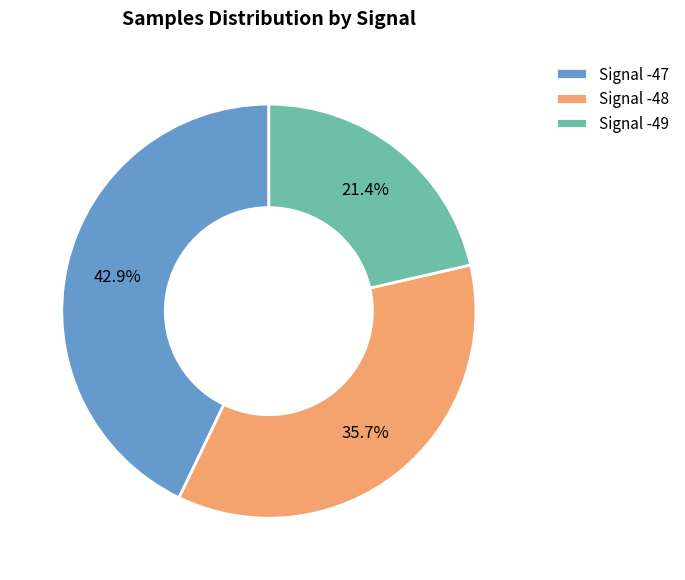

Which has a higher value, Signal -49 or Signal -47?

Signal -47